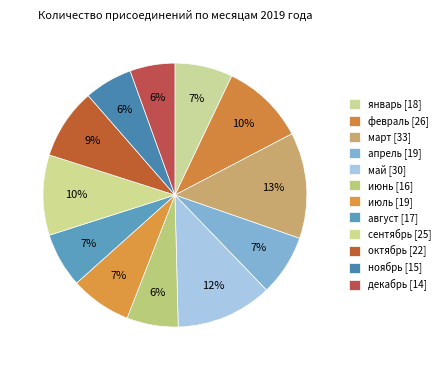

Which slice is the smallest?

декабрь